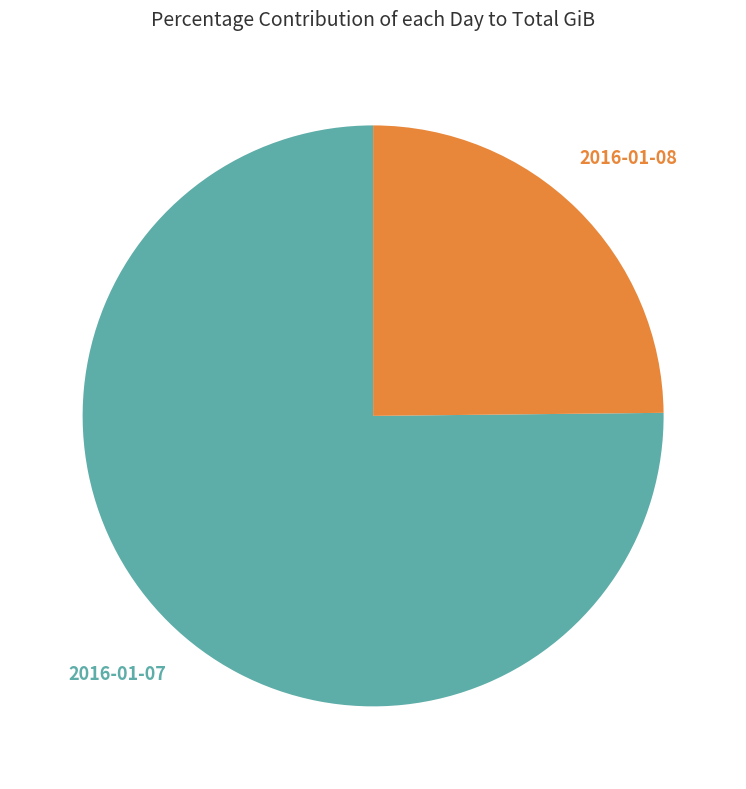

Approximately how many times larger is the value at 2016-01-08 compared to 2016-01-07?

0.3